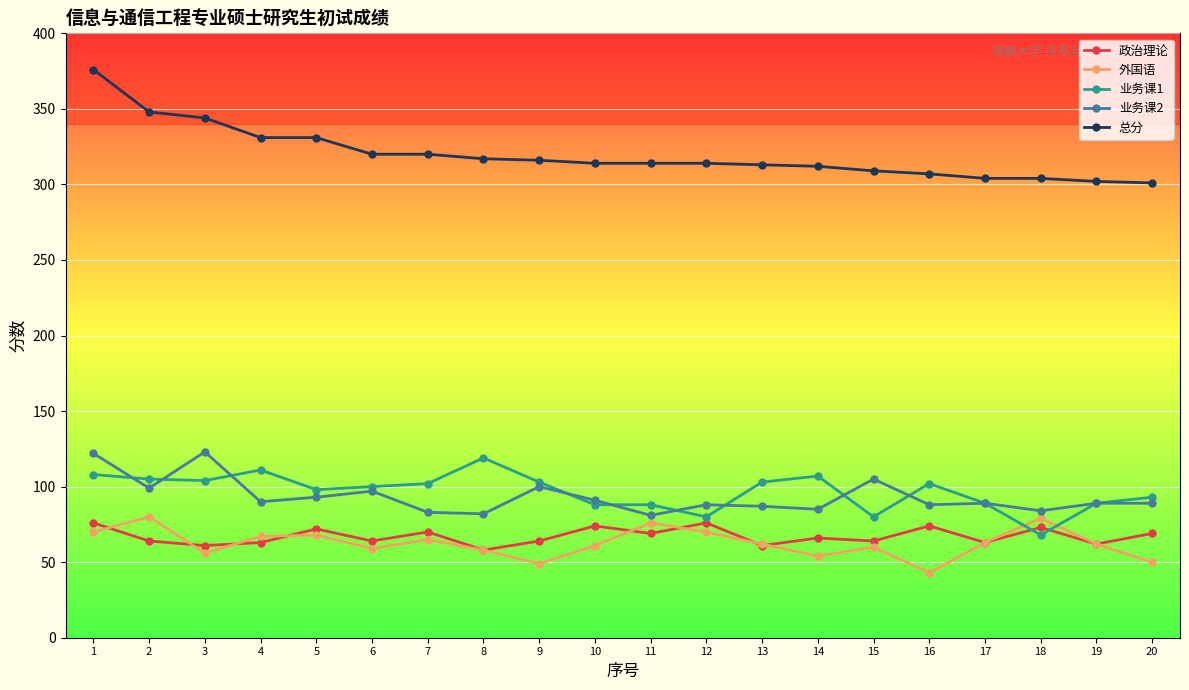

Between 2 and 13, which series saw the biggest shift?

总分